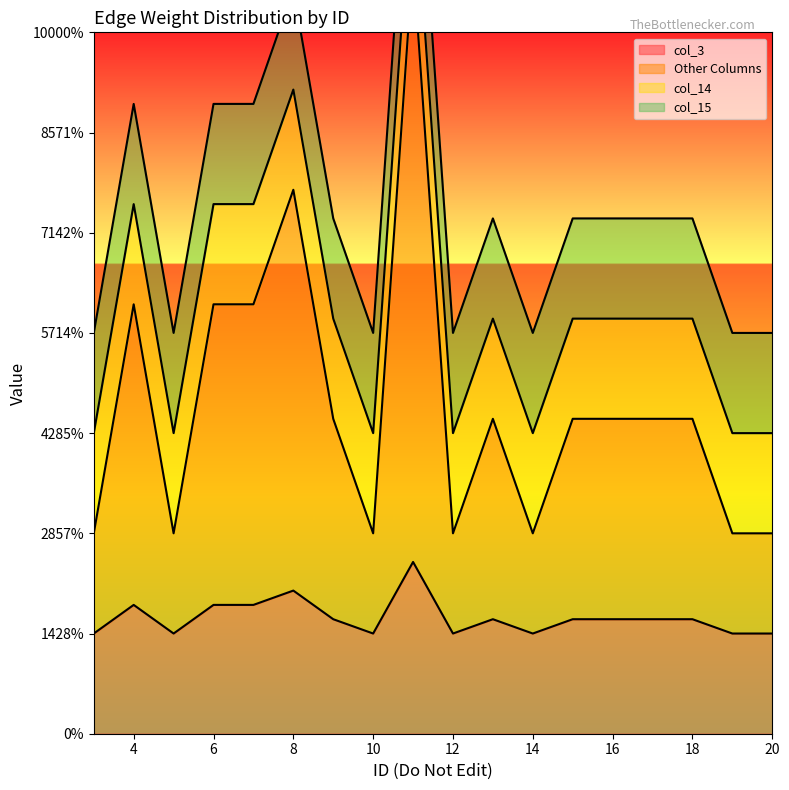

What is the lowest value of the col_3 series?

1.0